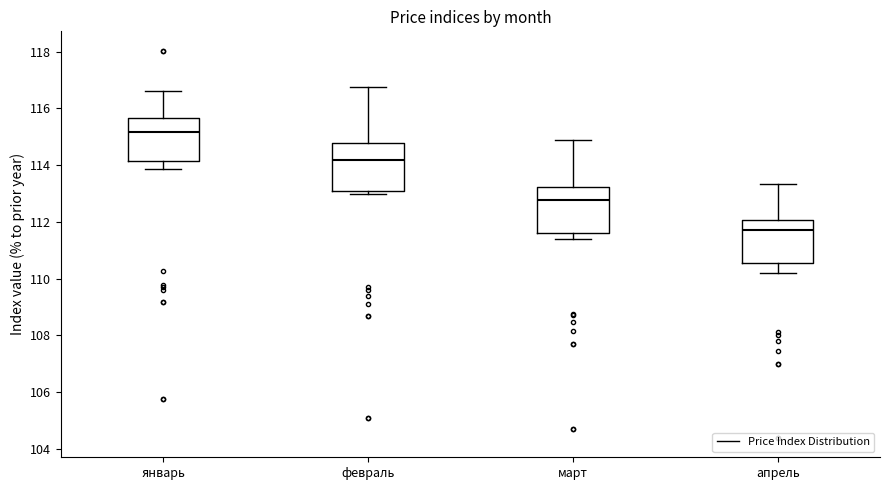

Reading left to right, transcribe this box plot: for each box, give where its median line is, the range the box spans, and where its two whiskers end, as read against the y-axis. The values are not printed on the chart, so give them approximately, as read against the axis.

январь: median 115.2, box 114.2 to 115.6, whiskers 113.8 to 116.6
февраль: median 114.2, box 113.0 to 114.8, whiskers 113.0 (just below the box's lower edge) to 116.8
март: median 112.8, box 111.6 to 113.2, whiskers 111.4 to 114.8
апрель: median 111.8, box 110.6 to 112.0, whiskers 110.2 to 113.4